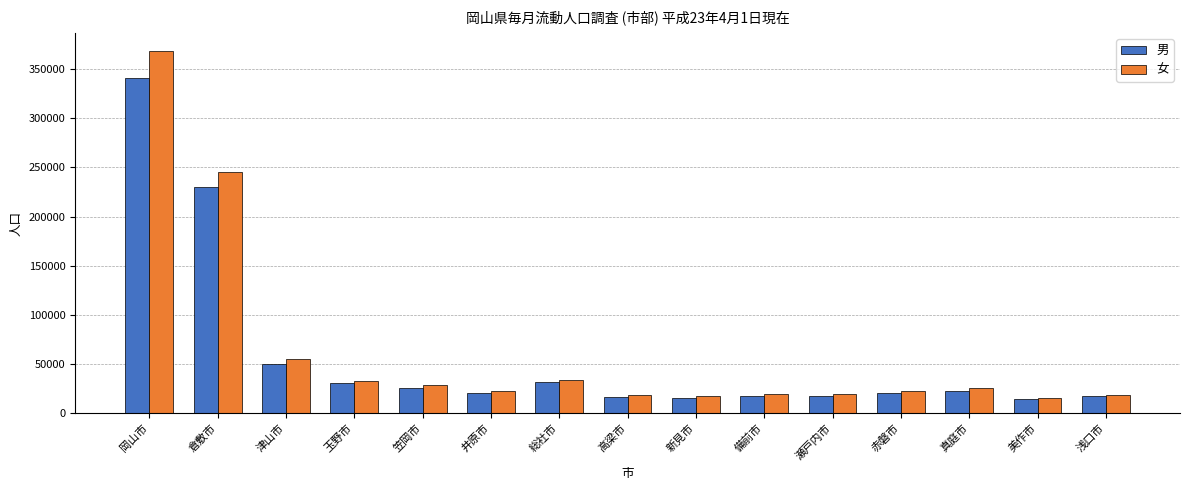

List the series in order of their peak value, lowest first.

男, 女